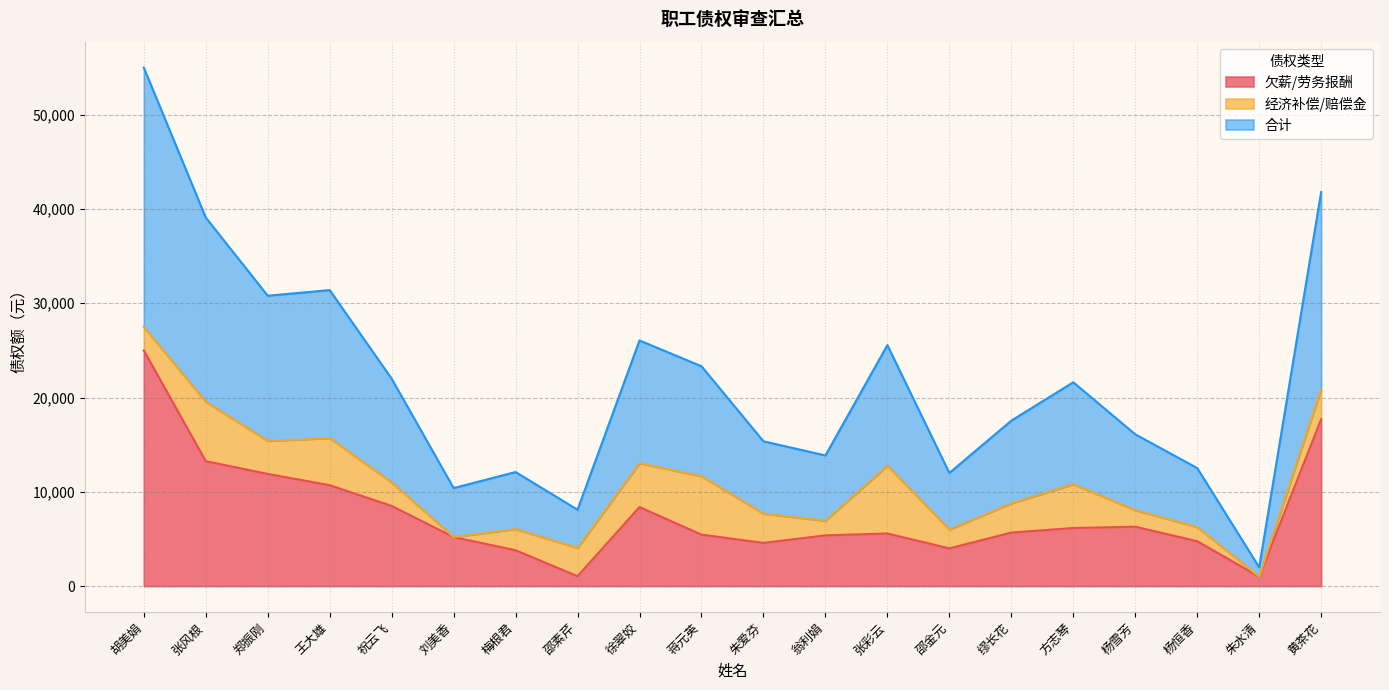

How many interior local valleys does the 合计 series have?

6